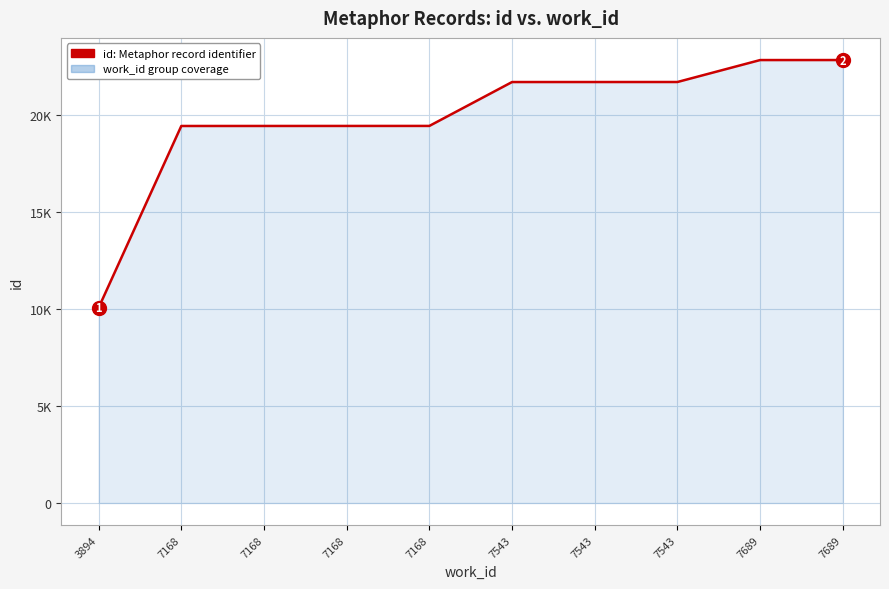

What is the difference between the maximum and minimum values?

12781